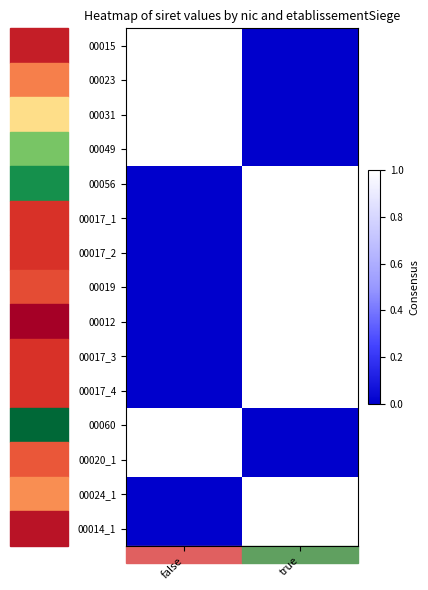

Reading left to right, extract all data points from this chart.

00015: false=1	true=0
00023: false=1	true=0
00031: false=1	true=0
00049: false=1	true=0
00056: false=0	true=1
00017_1: false=0	true=1
00017_2: false=0	true=1
00019: false=0	true=1
00012: false=0	true=1
00017_3: false=0	true=1
00017_4: false=0	true=1
00060: false=1	true=0
00020_1: false=1	true=0
00024_1: false=0	true=1
00014_1: false=0	true=1